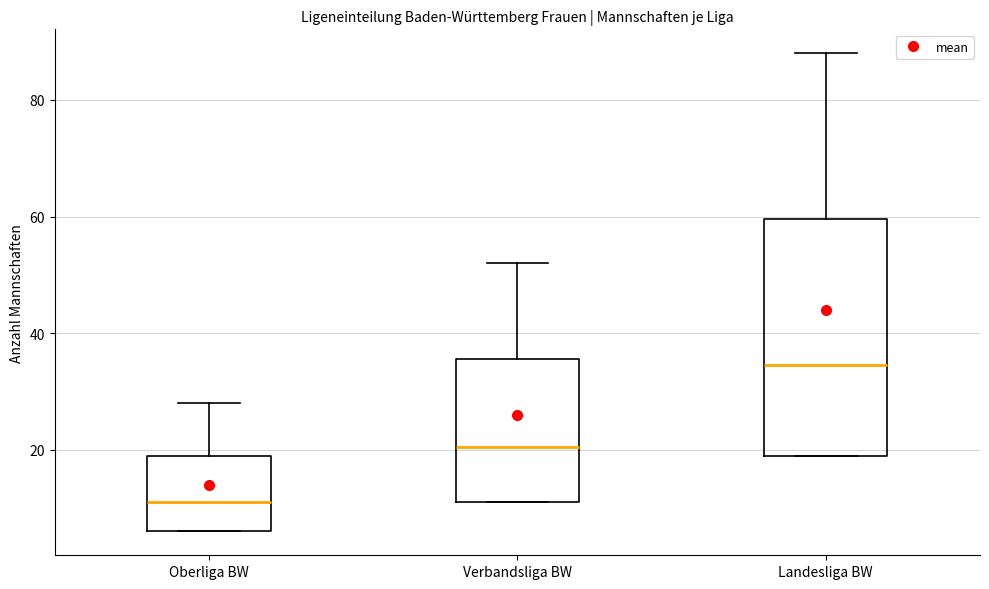

Which box is the tallest, from its lower edge to its upper edge?

Landesliga BW